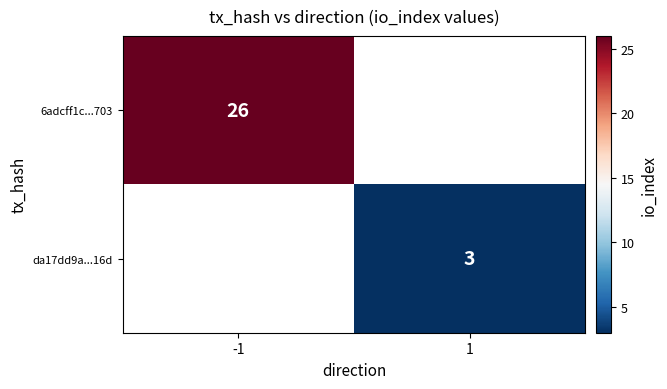

True or false: da17dd9a...16d has a value of 1 at 1.

False